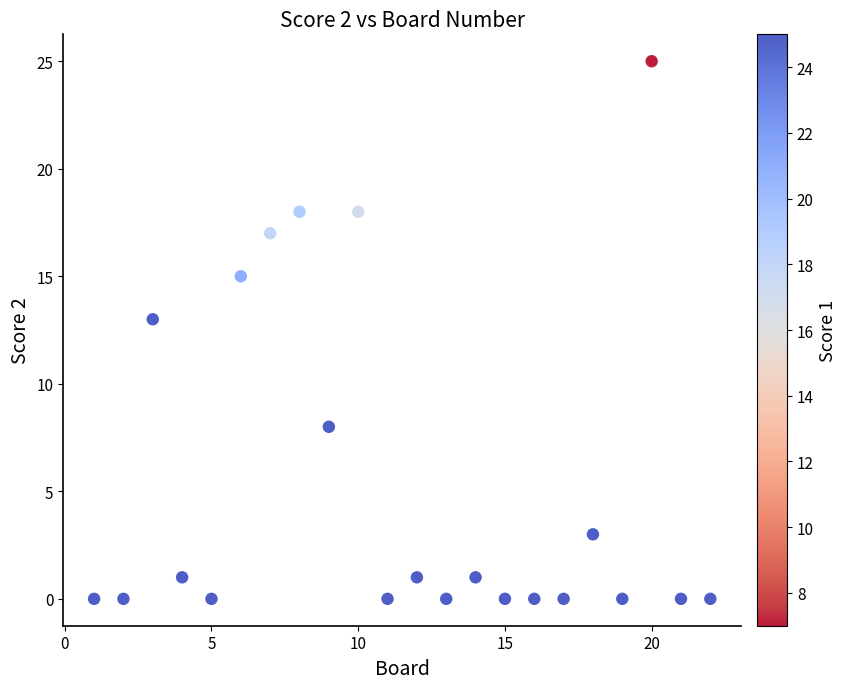

What is the range of Y values (max minus min)?

25